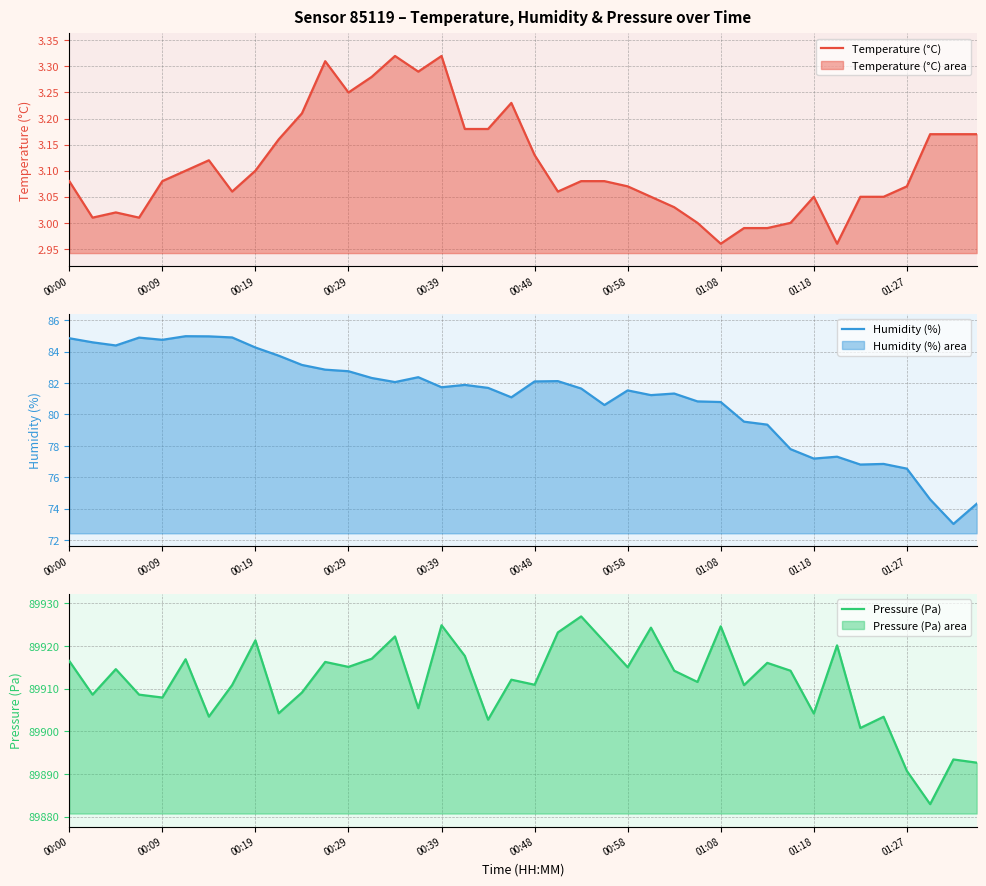

In Humidity (%), how many points are lower than both neighbors (excluding endpoints)?

10